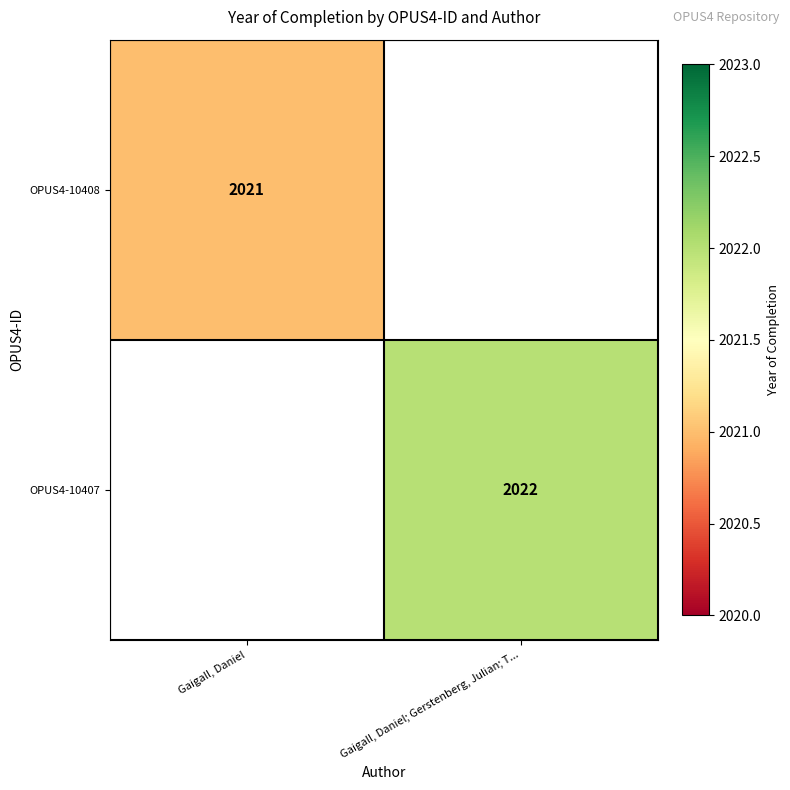

True or false: OPUS4-10408 has a value of 579 at Gaigall, Daniel.

False